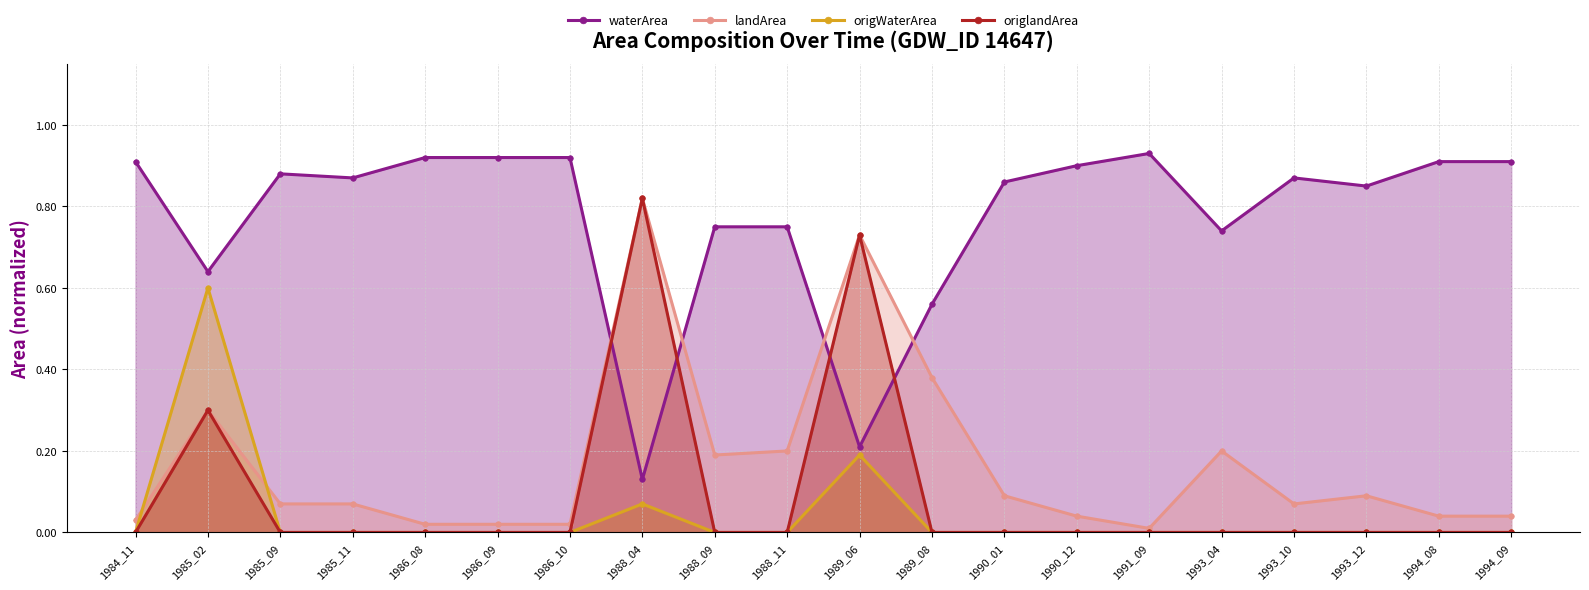

Reading left to right, transcribe all the data shown in this chart.

waterArea (line): 1984_11=0.9	1985_02=0.6	1985_09=0.9	1985_11=0.9	1986_08=0.9	1986_09=0.9	1986_10=0.9	1988_04=0.1	1988_09=0.8	1988_11=0.8	1989_06=0.2	1989_08=0.6	1990_01=0.9	1990_12=0.9	1991_09=0.9	1993_04=0.7	1993_10=0.9	1993_12=0.8	1994_08=0.9	1994_09=0.9
landArea (line): 1984_11=0.0	1985_02=0.3	1985_09=0.1	1985_11=0.1	1986_08=0.0	1986_09=0.0	1986_10=0.0	1988_04=0.8	1988_09=0.2	1988_11=0.2	1989_06=0.7	1989_08=0.4	1990_01=0.1	1990_12=0.0	1991_09=0.0	1993_04=0.2	1993_10=0.1	1993_12=0.1	1994_08=0.0	1994_09=0.0
origWaterArea (line): 1984_11=0.0	1985_02=0.6	1985_09=0.0	1985_11=0.0	1986_08=0.0	1986_09=0.0	1986_10=0.0	1988_04=0.1	1988_09=0.0	1988_11=0.0	1989_06=0.2	1989_08=0.0	1990_01=0.0	1990_12=0.0	1991_09=0.0	1993_04=0.0	1993_10=0.0	1993_12=0.0	1994_08=0.0	1994_09=0.0
origlandArea (line): 1984_11=0.0	1985_02=0.3	1985_09=0.0	1985_11=0.0	1986_08=0.0	1986_09=0.0	1986_10=0.0	1988_04=0.8	1988_09=0.0	1988_11=0.0	1989_06=0.7	1989_08=0.0	1990_01=0.0	1990_12=0.0	1991_09=0.0	1993_04=0.0	1993_10=0.0	1993_12=0.0	1994_08=0.0	1994_09=0.0